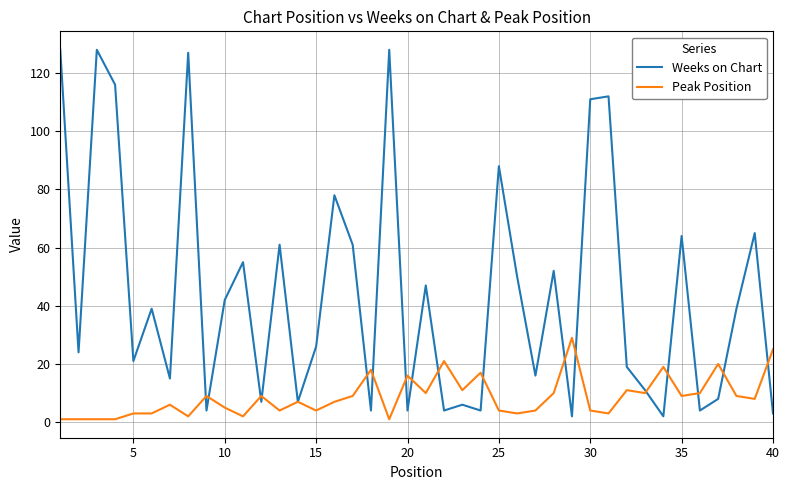

Rank the series by their maximum value, from highest to lowest.

Weeks on Chart, Peak Position